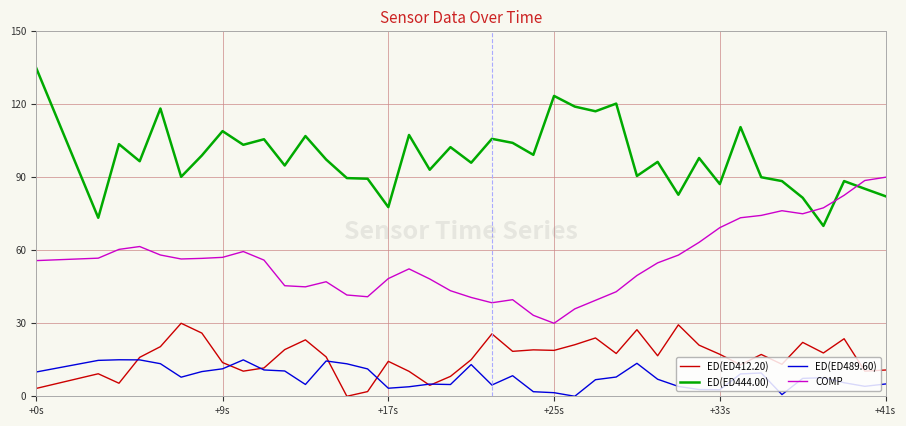

Rank the series by their maximum value, from highest to lowest.

ED(ED444.00), COMP, ED(ED412.20), ED(ED489.60)